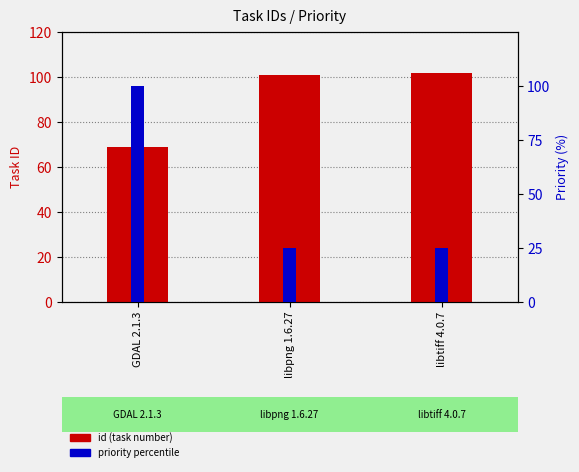

Rank the series by their average value, from highest to lowest.

id (task number), priority percentile